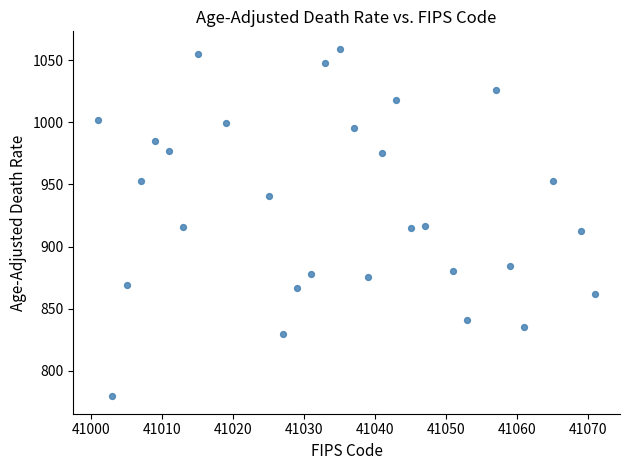

What is the range of Y values (max minus min)?

279.7